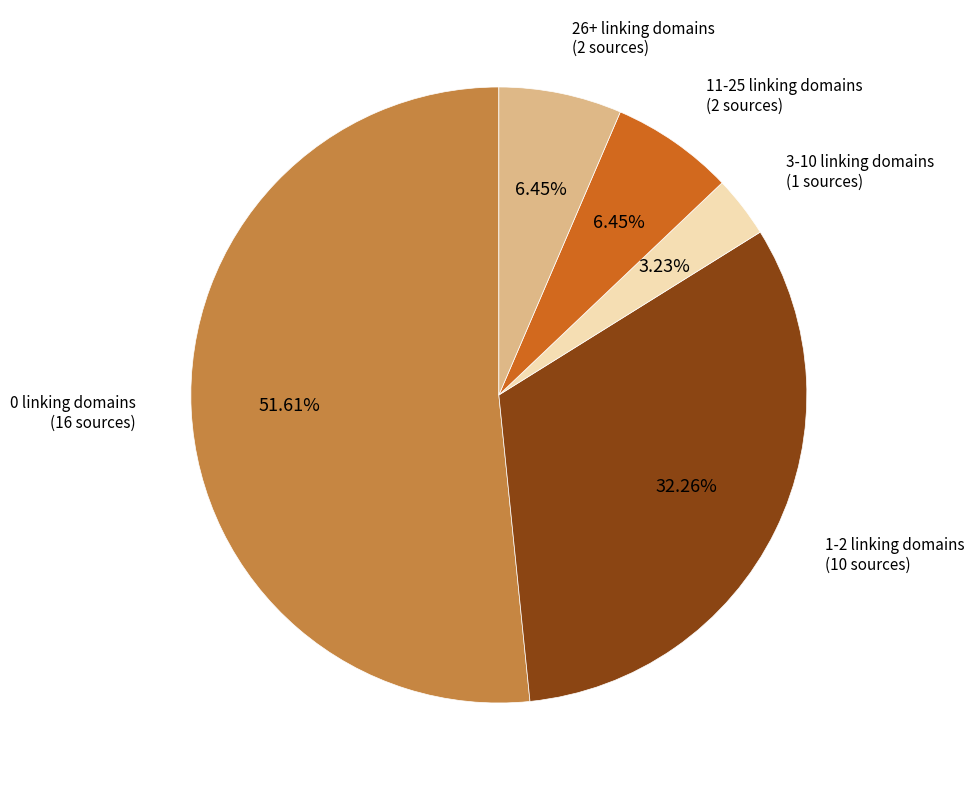

Count the number of slices in the pie.

5